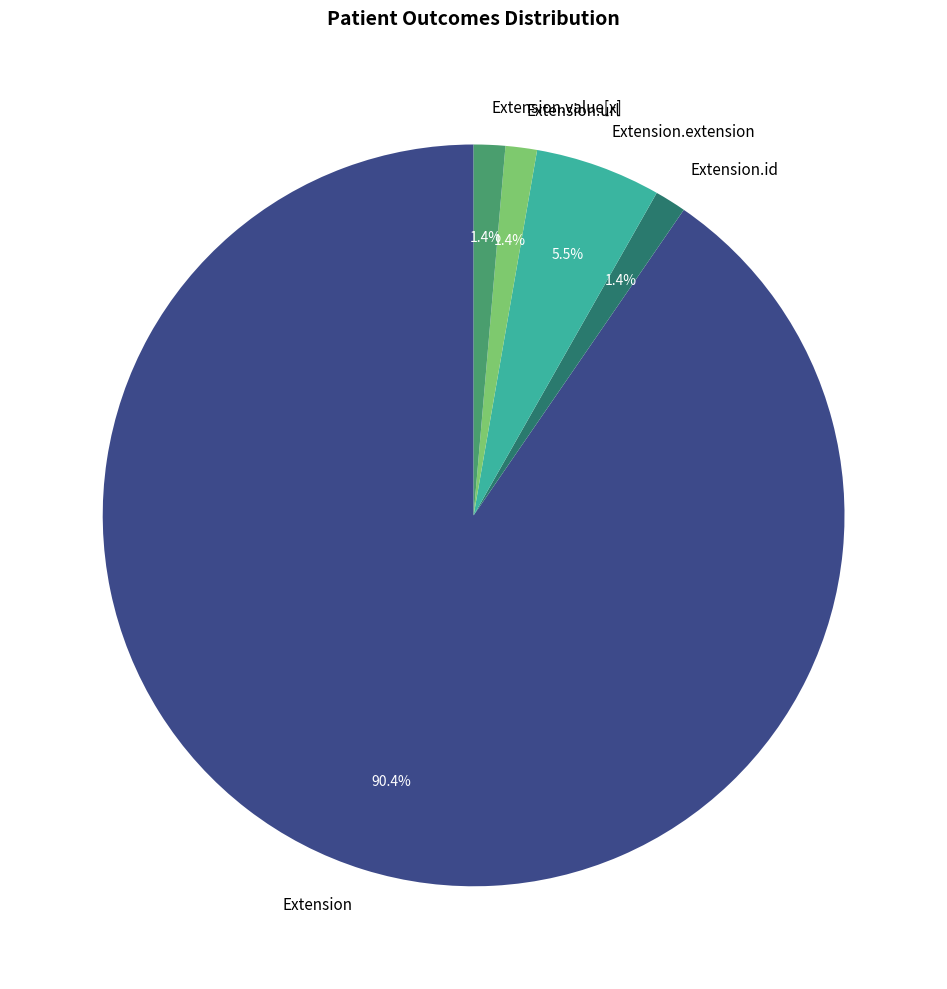

To the nearest percent, what is the average slice percentage?

20%